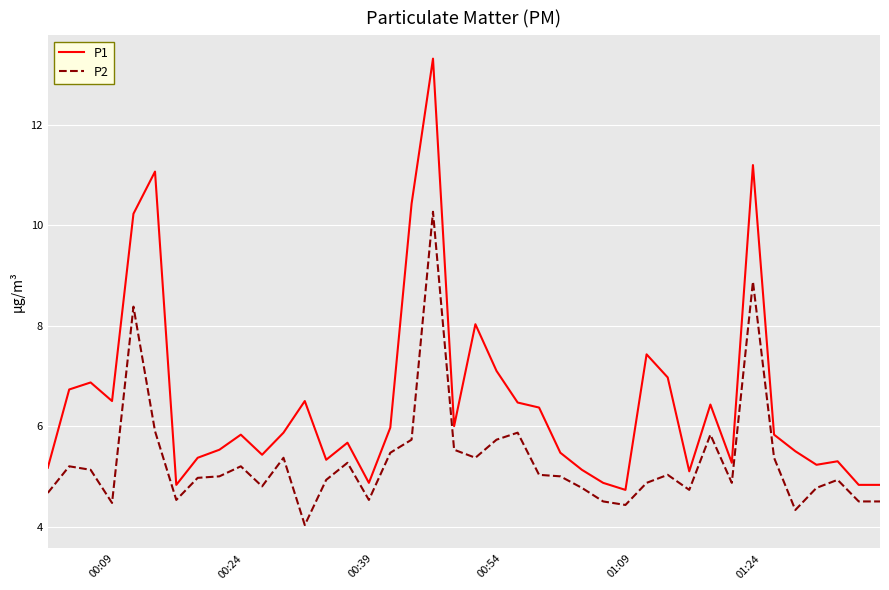

Which series has the largest range (max minus min)?

P1